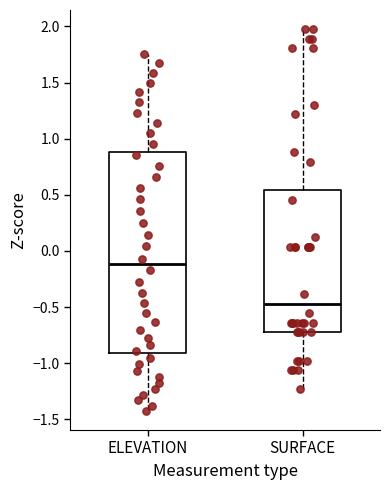

Which box's median line is the lowest?

SURFACE